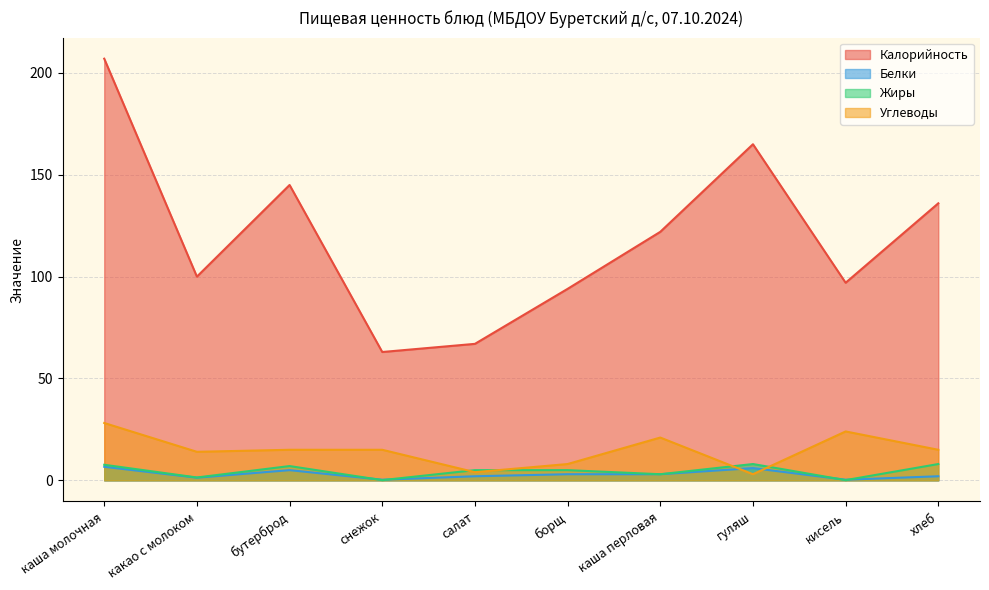

Which series ends up on top after the final intersection of Белки and Жиры?

Жиры